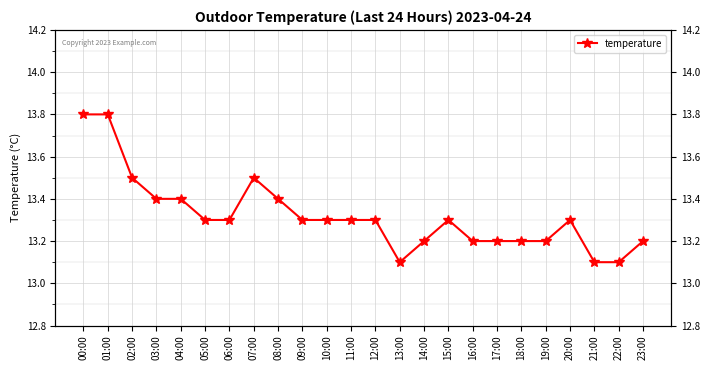

Approximately how many times larger is the value at 07:00 compared to 21:00?

1.0